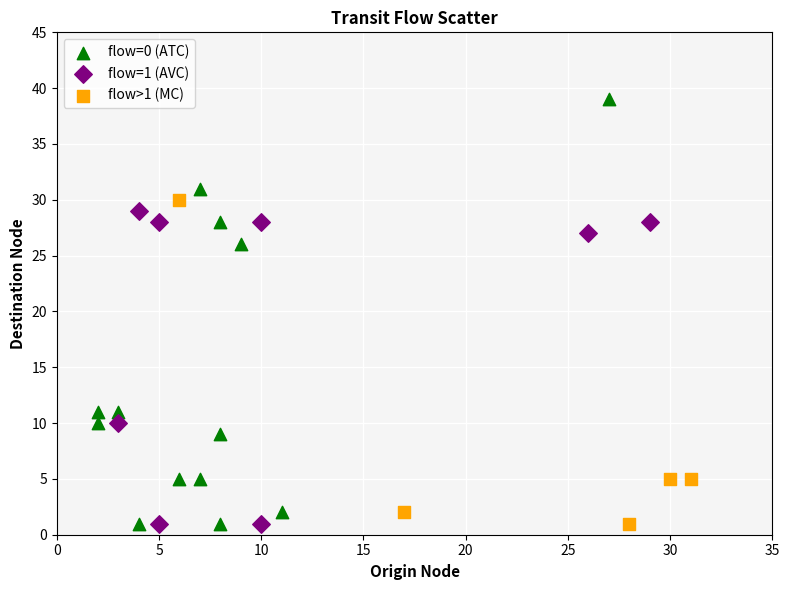

Which series has the widest spread of Y values?

flow=0 (ATC)